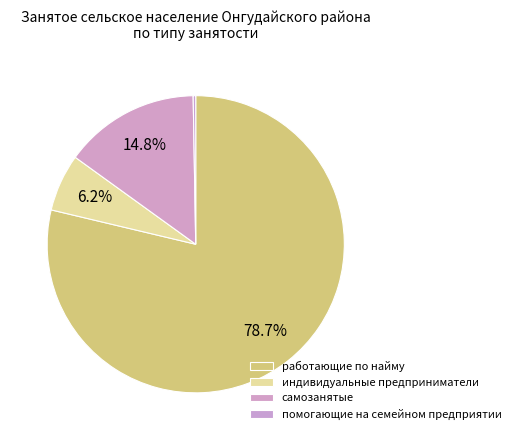

Which has a higher value, индивидуальные предприниматели or самозанятые?

самозанятые